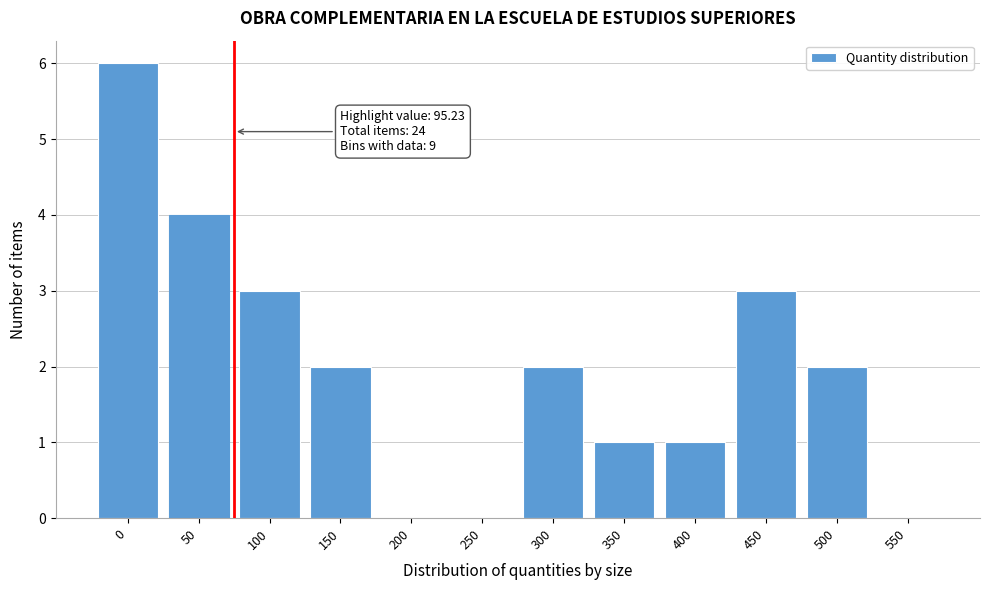

Reading right to left, transcribe all the data shown in this chart.

550=0	500=2	450=3	400=1	350=1	300=2	250=0	200=0	150=2	100=3	50=4	0=6